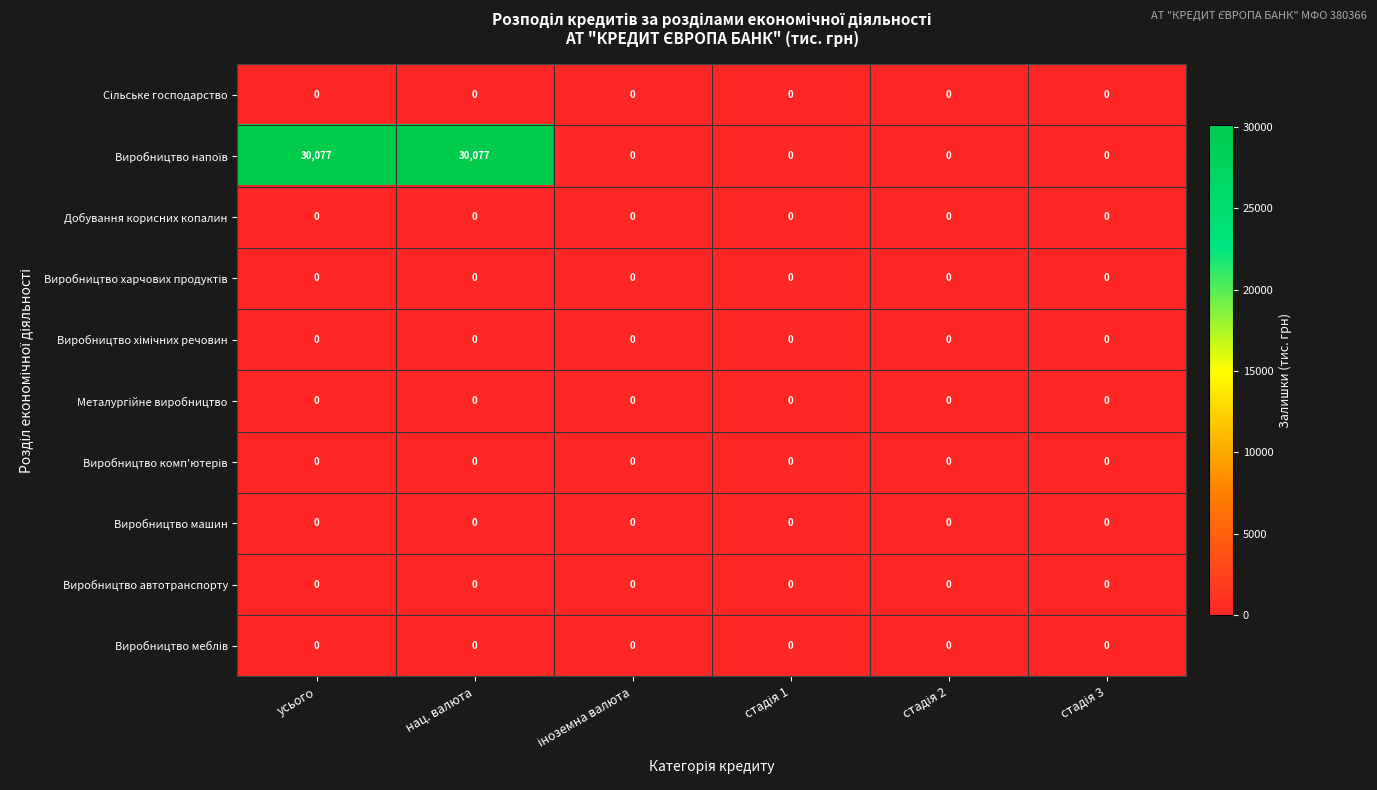

What is the greatest value displayed?

30077